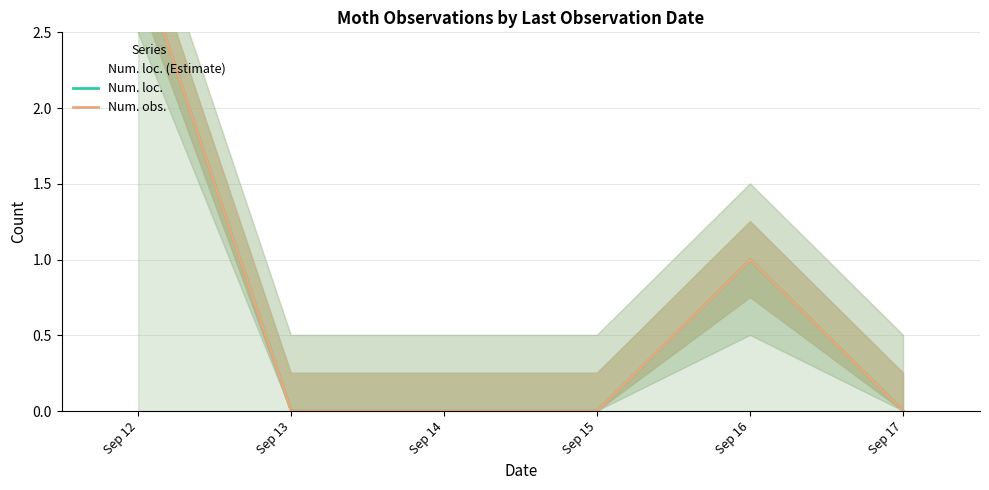

True or false: Num. loc. and Num. obs. intersect in this chart.

False